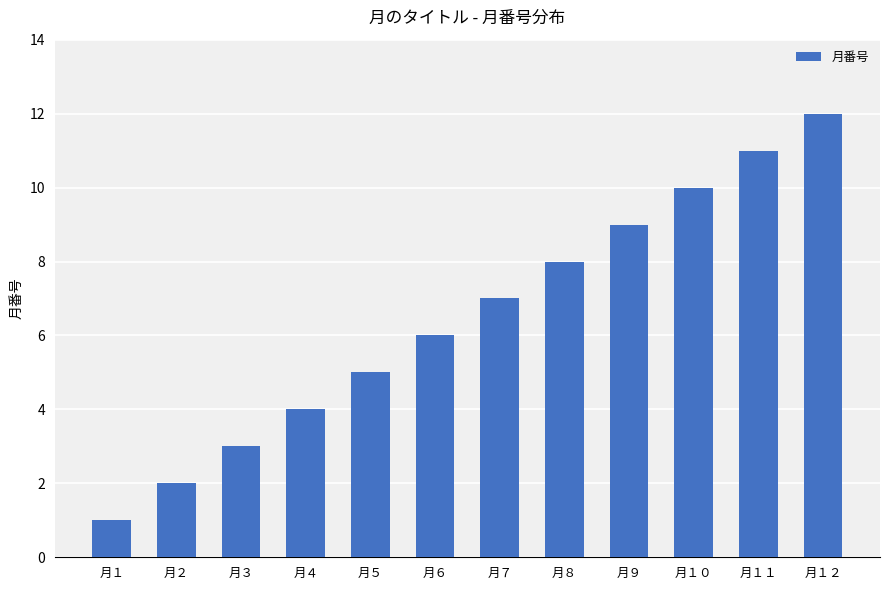

The value at 月７ is 7. True or false?

True